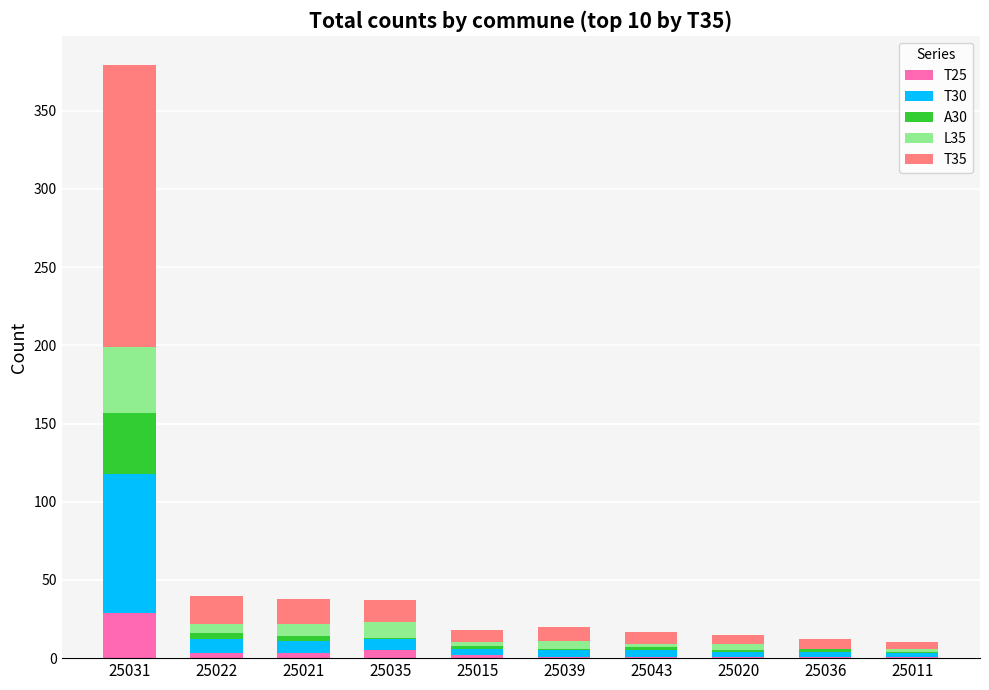

At which category is the sum across all series the highest?

25031